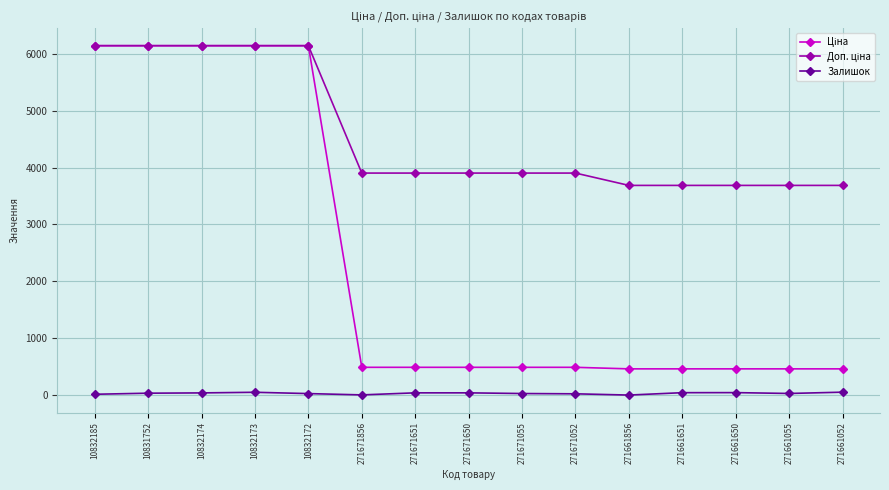

Is it true that Залишок equals 26.0 at 10832172?

True